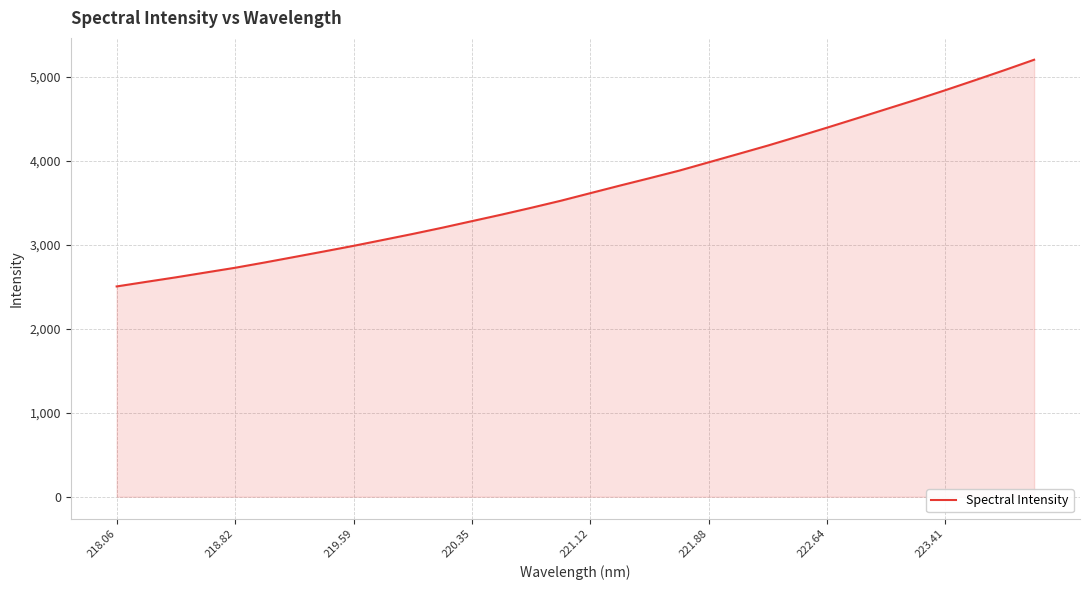

Reading left to right, extract all data points from this chart.

2503.0	2557.6	2611.5	2668.5	2725.3	2788.4	2853.7	2919.6	2986.4	3057.0	3128.2	3202.5	3280.5	3358.2	3439.3	3523.2	3613.7	3703.8	3791.8	3881.6	3980.9	4080.2	4180.4	4285.8	4393.4	4503.1	4614.1	4724.3	4839.2	4957.4	5077.6	5201.1